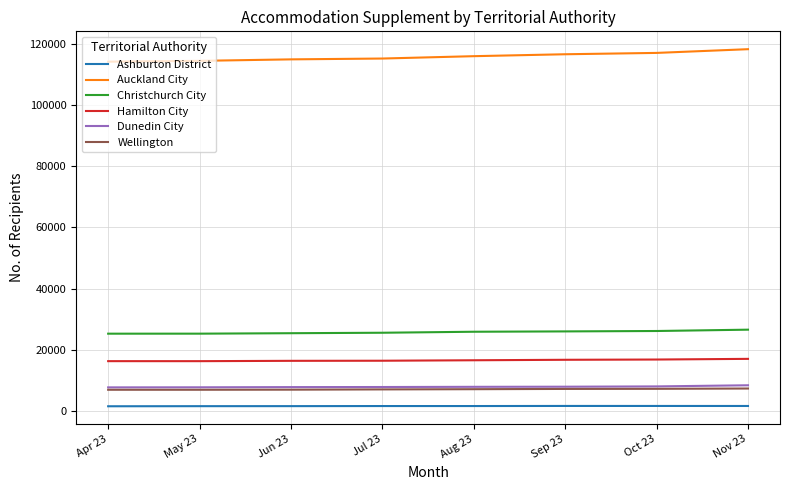

What is the lowest value of the Auckland City series?

114279